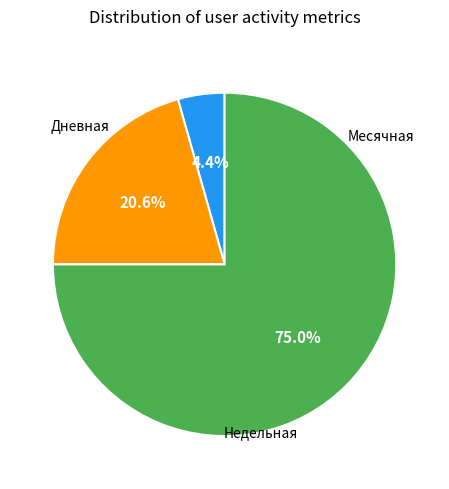

Is there any slice that represents more than half of the pie?

Yes